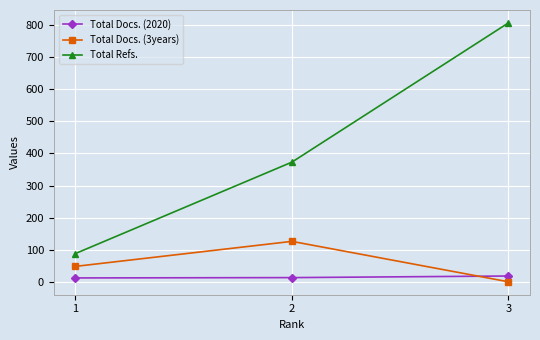

What is the difference between the Total Docs. (3years) values at 3 and 2?

126